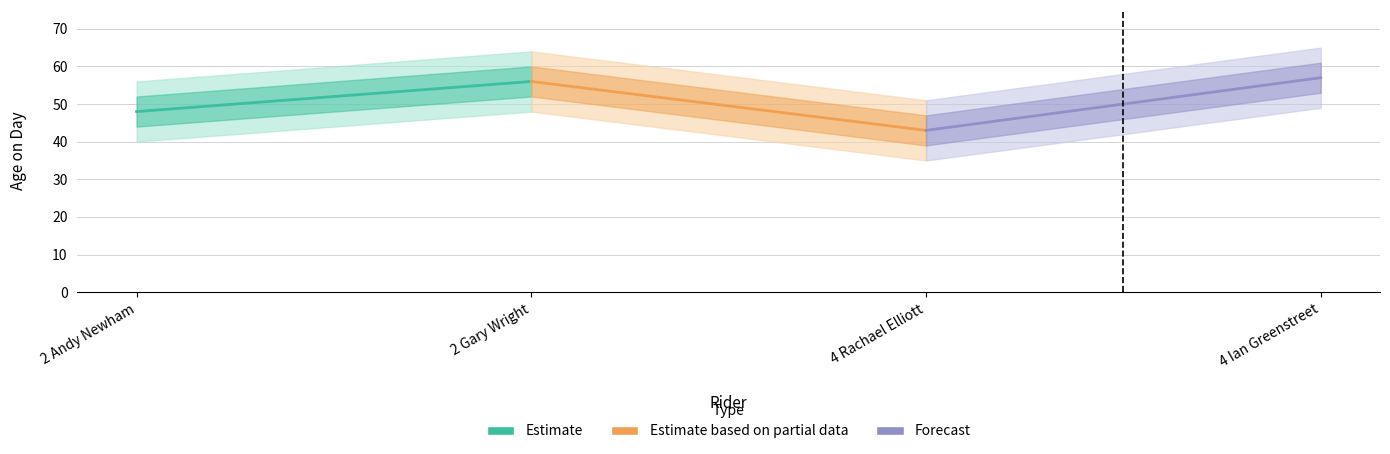

Where is Estimate nearest to the value 52?

2 Andy Newham